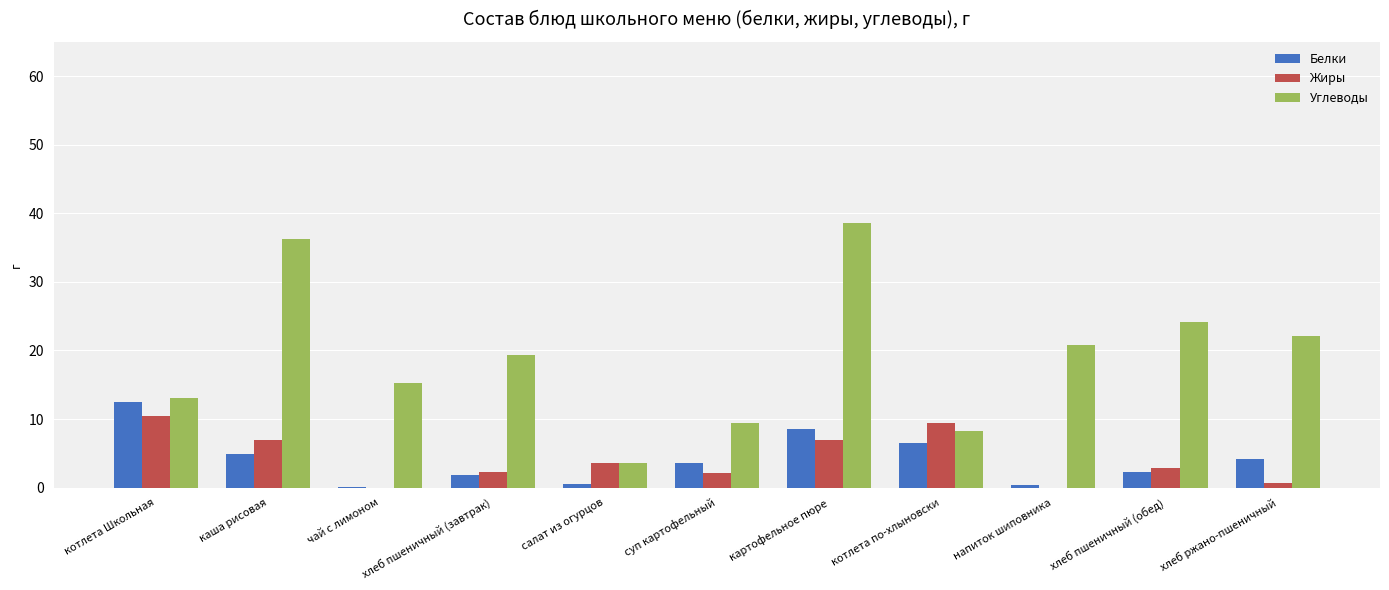

Which series has the largest total across all categories?

Углеводы